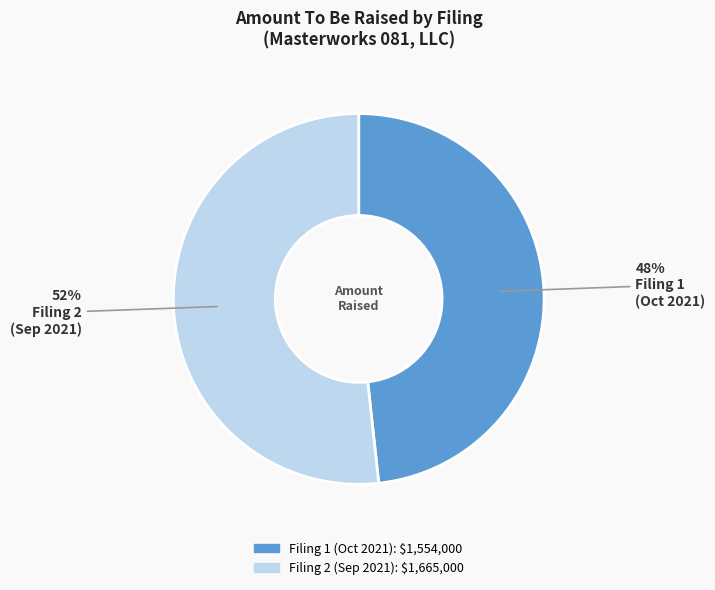

Is there a majority slice in this chart?

Yes